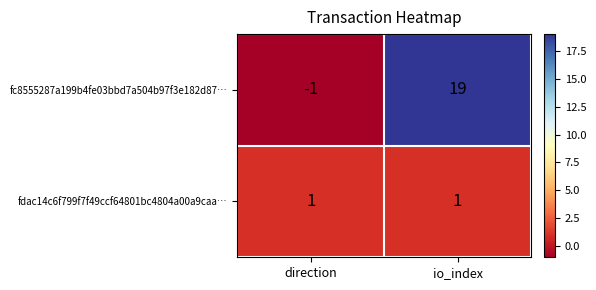

What is the difference between the maximum and minimum values in the fc8555287a199b4fe03bbd7a504b97f3e182d87… series?

20